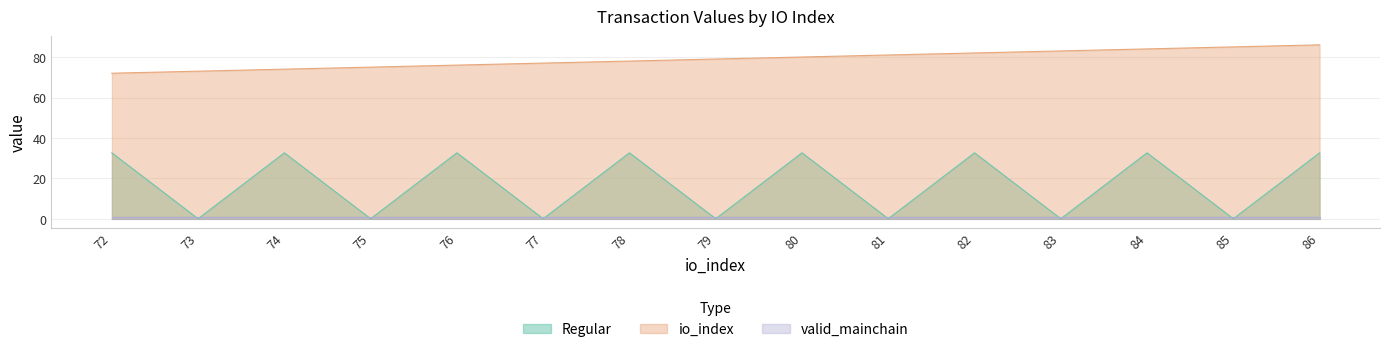

Which series has the largest range (max minus min)?

Regular